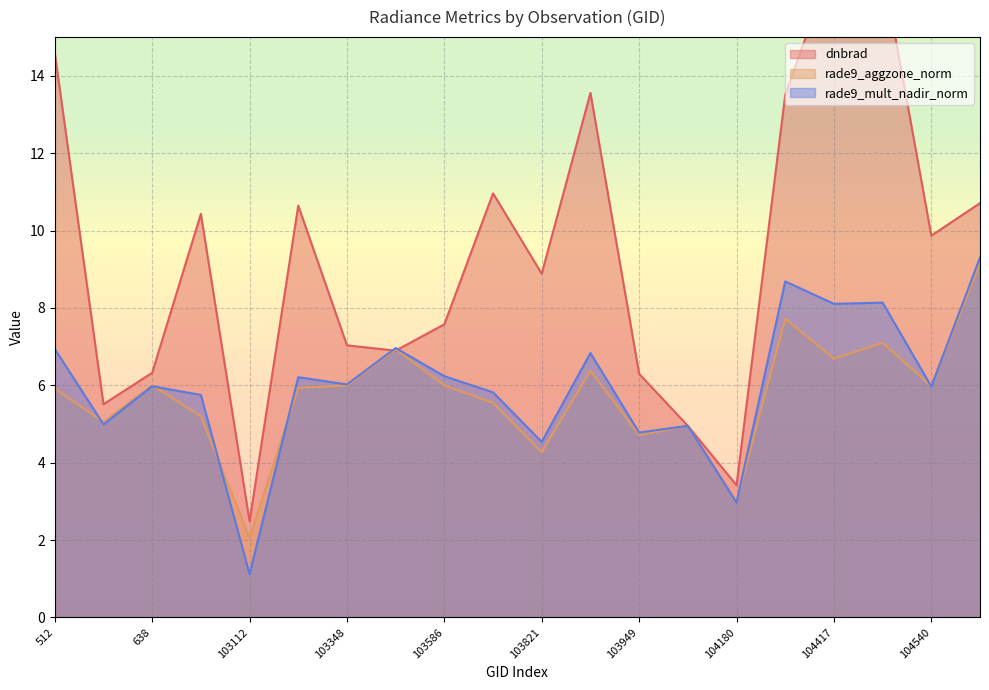

At which category is the sum across all series the highest?

1169